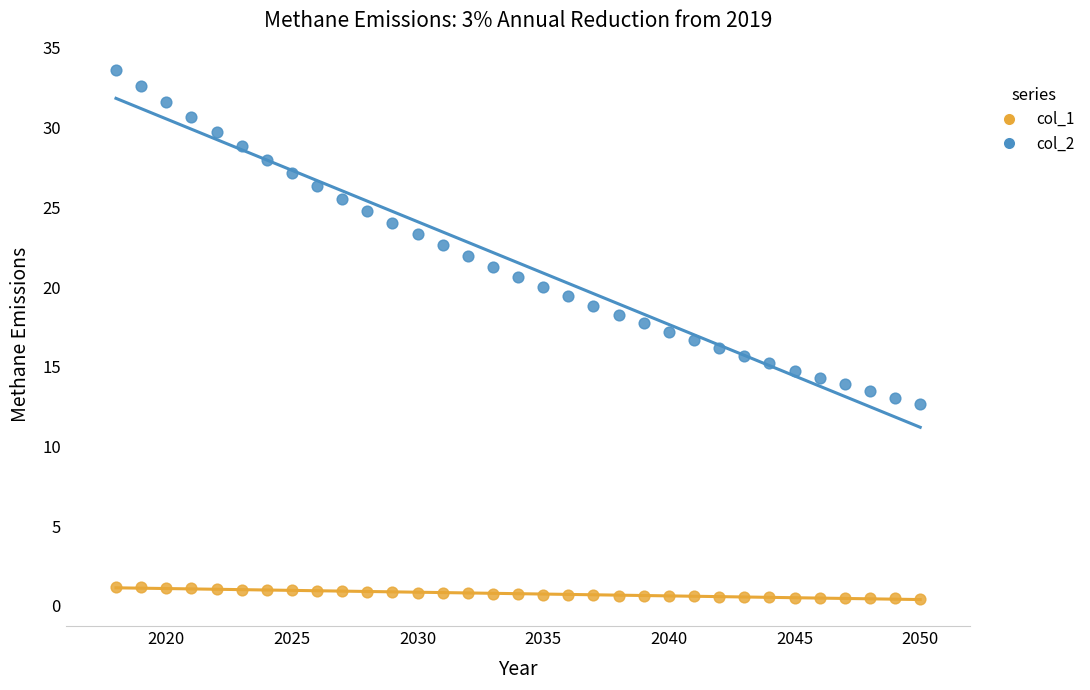

Across all data points, what is the range of X values (max minus min)?

32.0